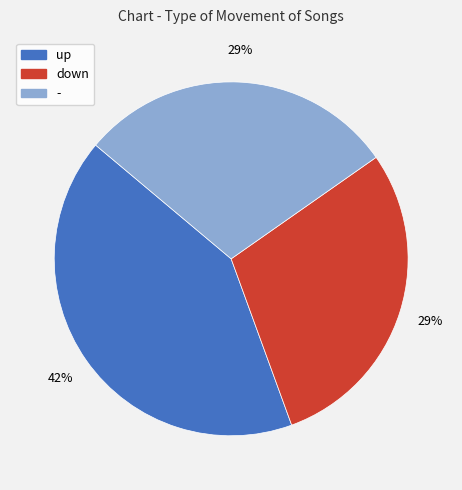

To the nearest percent, what percentage of the pie is down?

29%